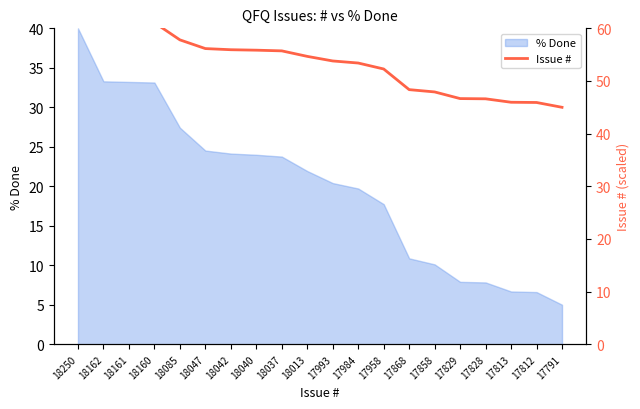

What is the maximum value shown in the chart?

65.0